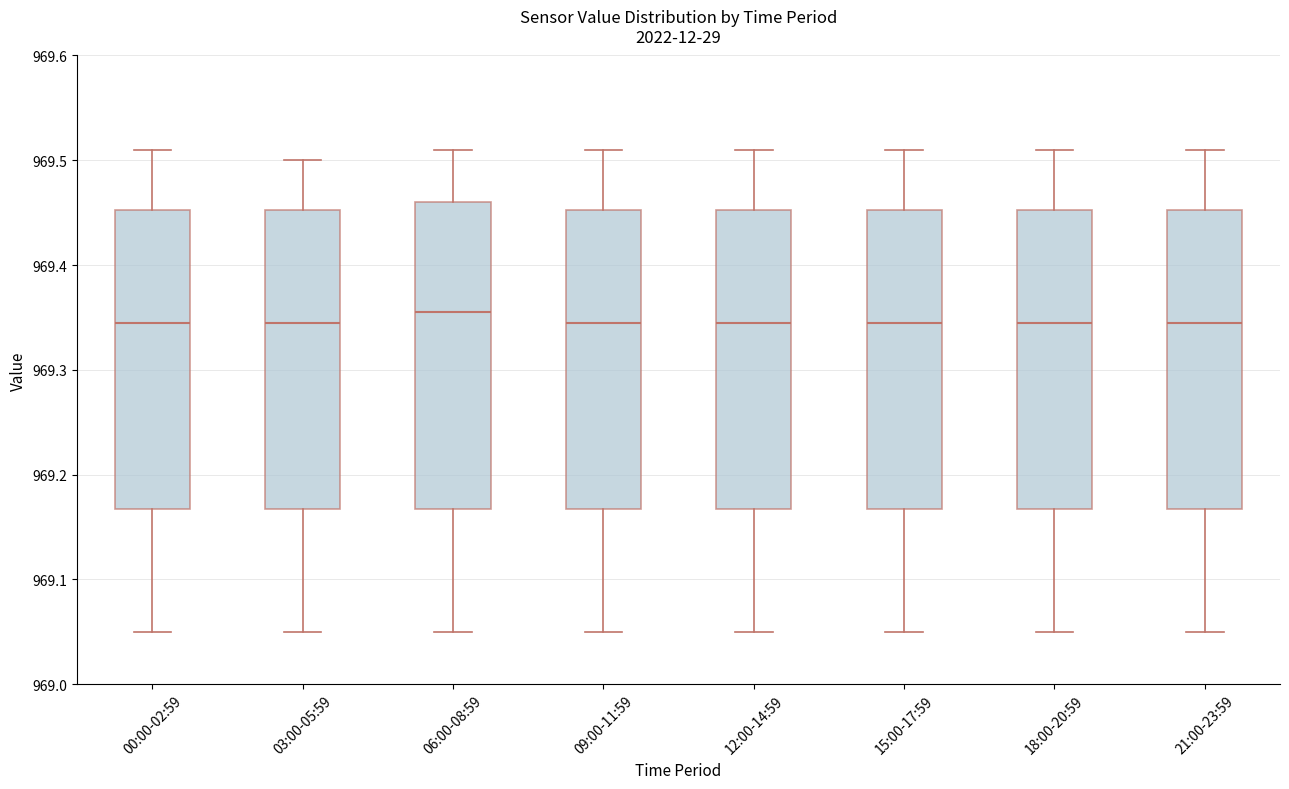

Reading left to right, read every box against the y-axis: the position of its median line, the range the box covers, and the ends of its whiskers. The values are not printed on the chart, so give them approximately, as read against the axis.

00:00-02:59: median 969.35, box 969.17 to 969.45, whiskers 969.05 to 969.51
03:00-05:59: median 969.35, box 969.17 to 969.45, whiskers 969.05 to 969.50
06:00-08:59: median 969.36, box 969.17 to 969.46, whiskers 969.05 to 969.51
09:00-11:59: median 969.35, box 969.17 to 969.45, whiskers 969.05 to 969.51
12:00-14:59: median 969.35, box 969.17 to 969.45, whiskers 969.05 to 969.51
15:00-17:59: median 969.35, box 969.17 to 969.45, whiskers 969.05 to 969.51
18:00-20:59: median 969.35, box 969.17 to 969.45, whiskers 969.05 to 969.51
21:00-23:59: median 969.35, box 969.17 to 969.45, whiskers 969.05 to 969.51